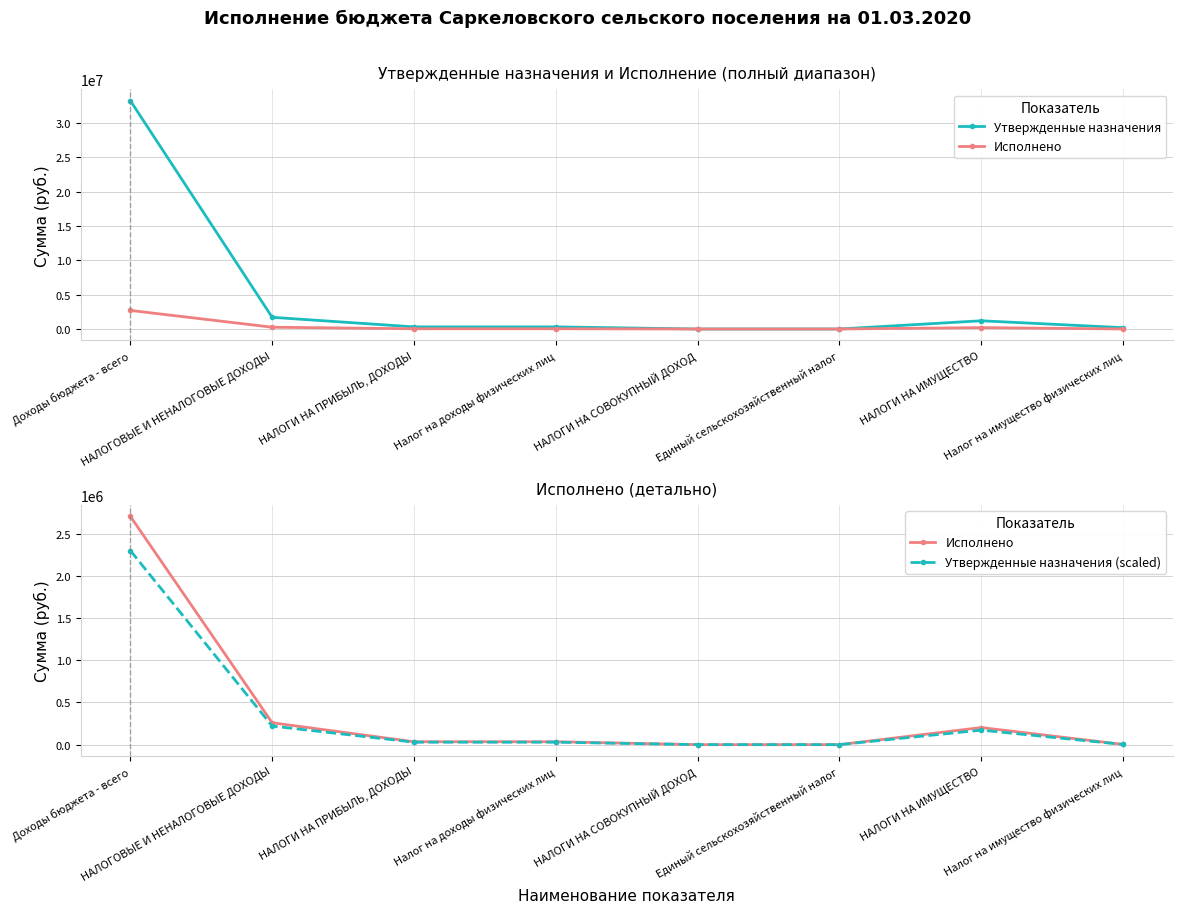

What are all the series names shown in the legend?

Утвержденные назначения, Исполнено, Утвержденные назначения (scaled)